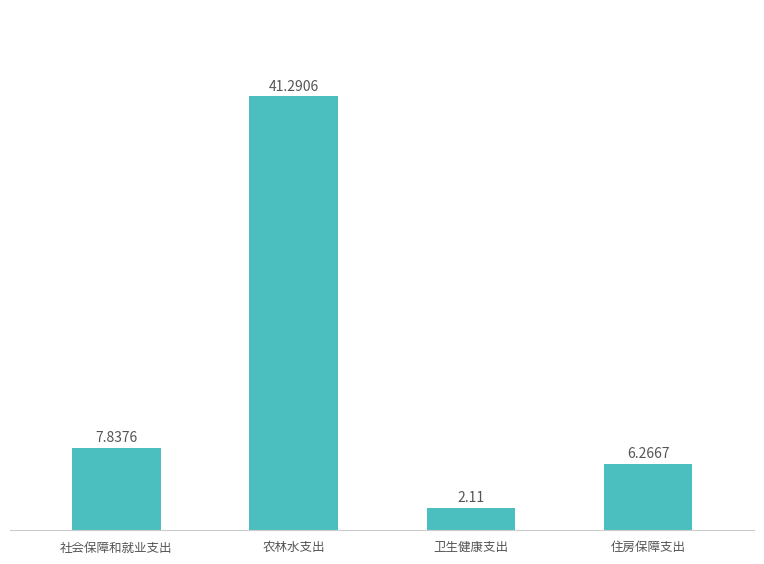

At which label does the data first exceed 7?

社会保障和就业支出